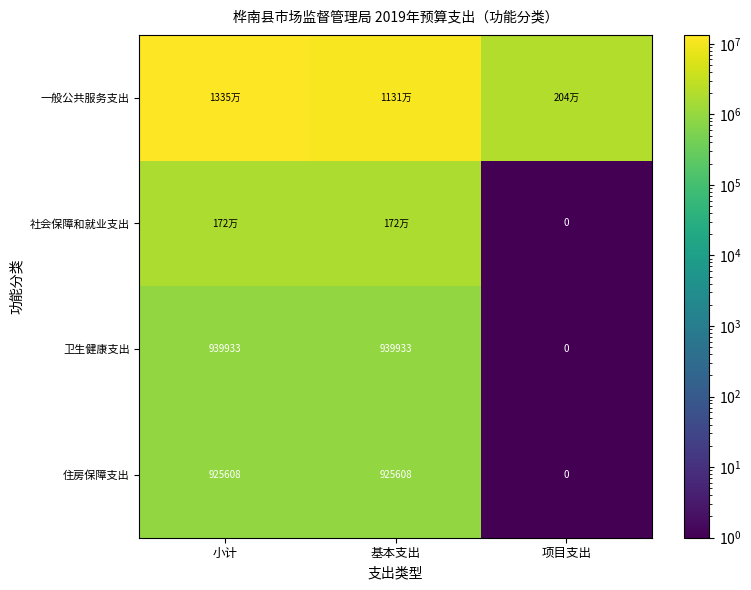

At which label is 卫生健康支出 closest to 469966?

项目支出